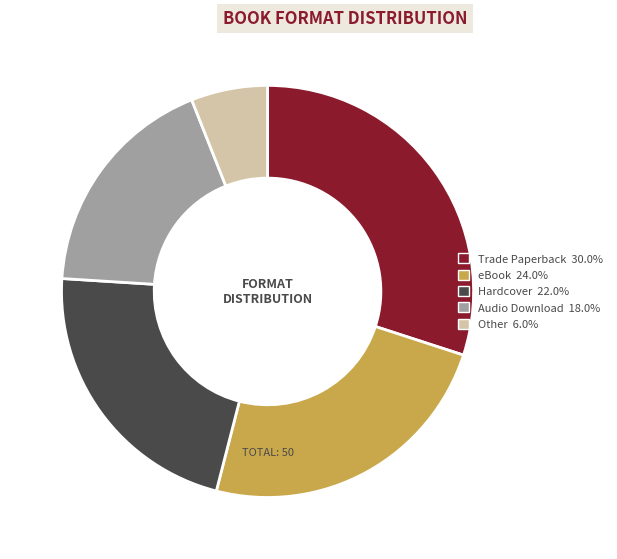

Does Trade Paperback account for over 50% of the chart?

No